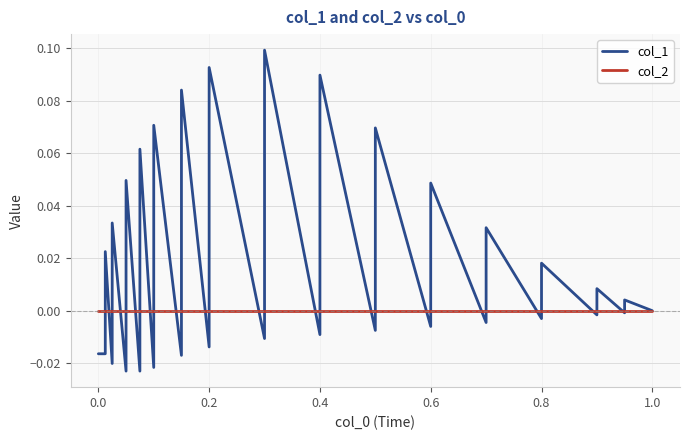

True or false: col_2 has a value of 0.0 at 0.4.

True